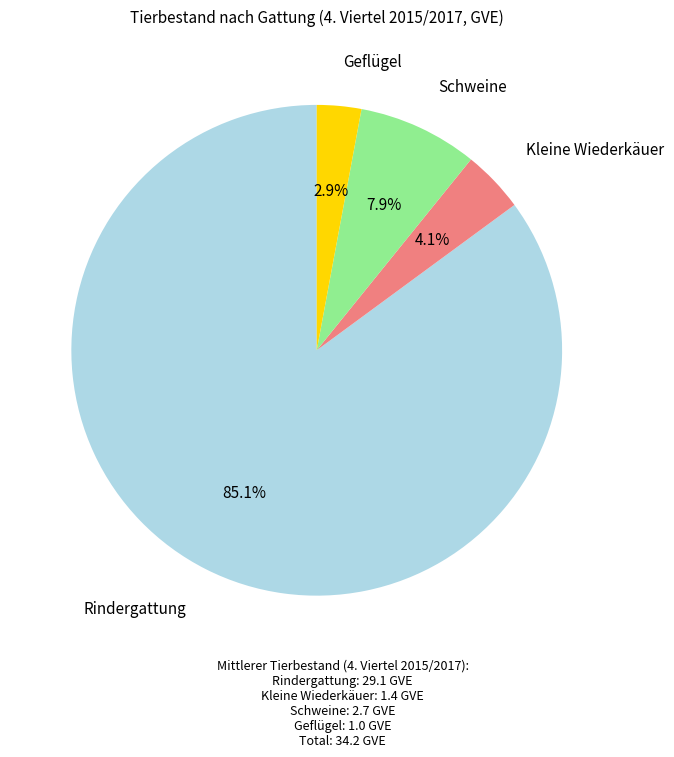

What percentage is the Schweine slice, to the nearest percent?

8%